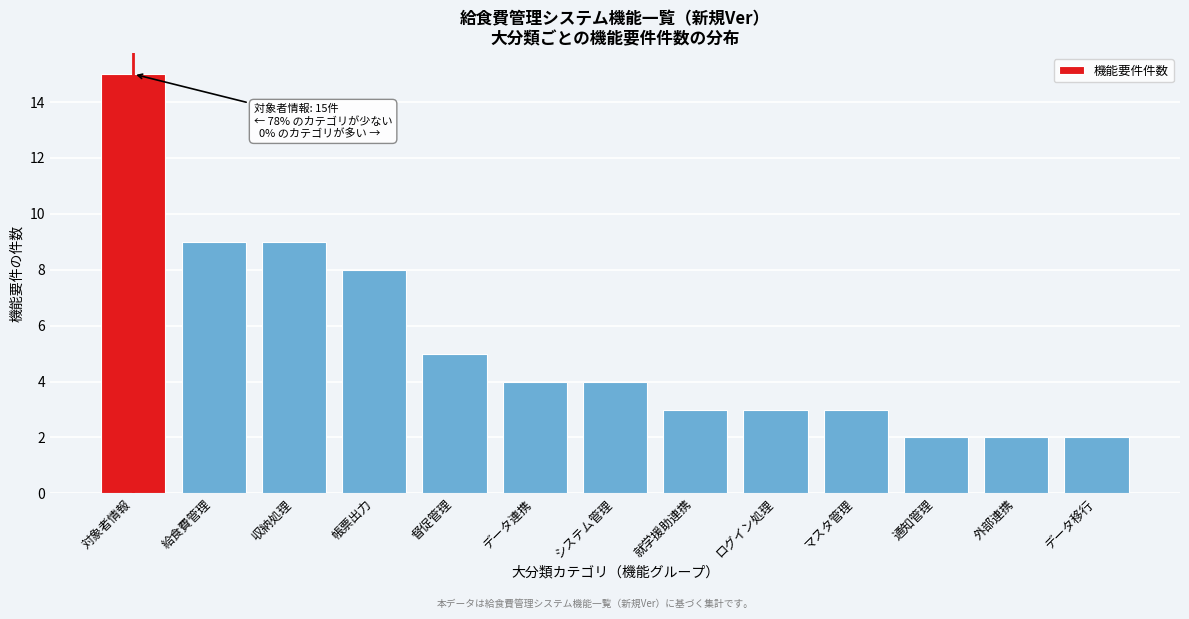

Reading left to right, extract all data points from this chart.

15	9	9	8	5	4	4	3	3	3	2	2	2